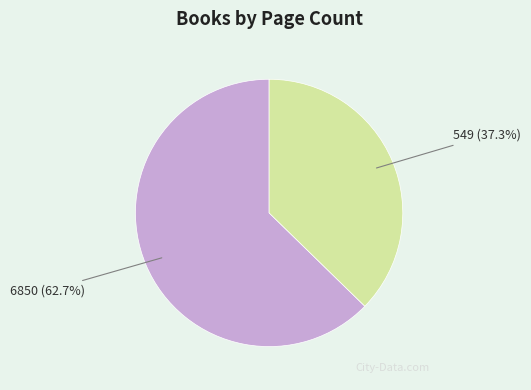

Does 6850 account for over 50% of the chart?

Yes